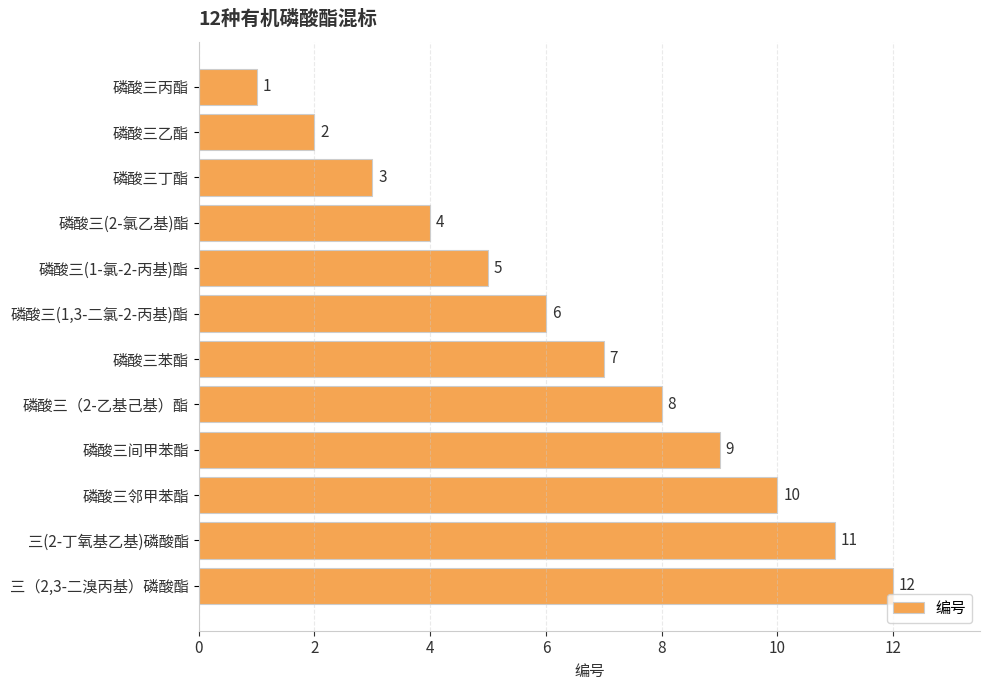

How many data points are less than 7?

6